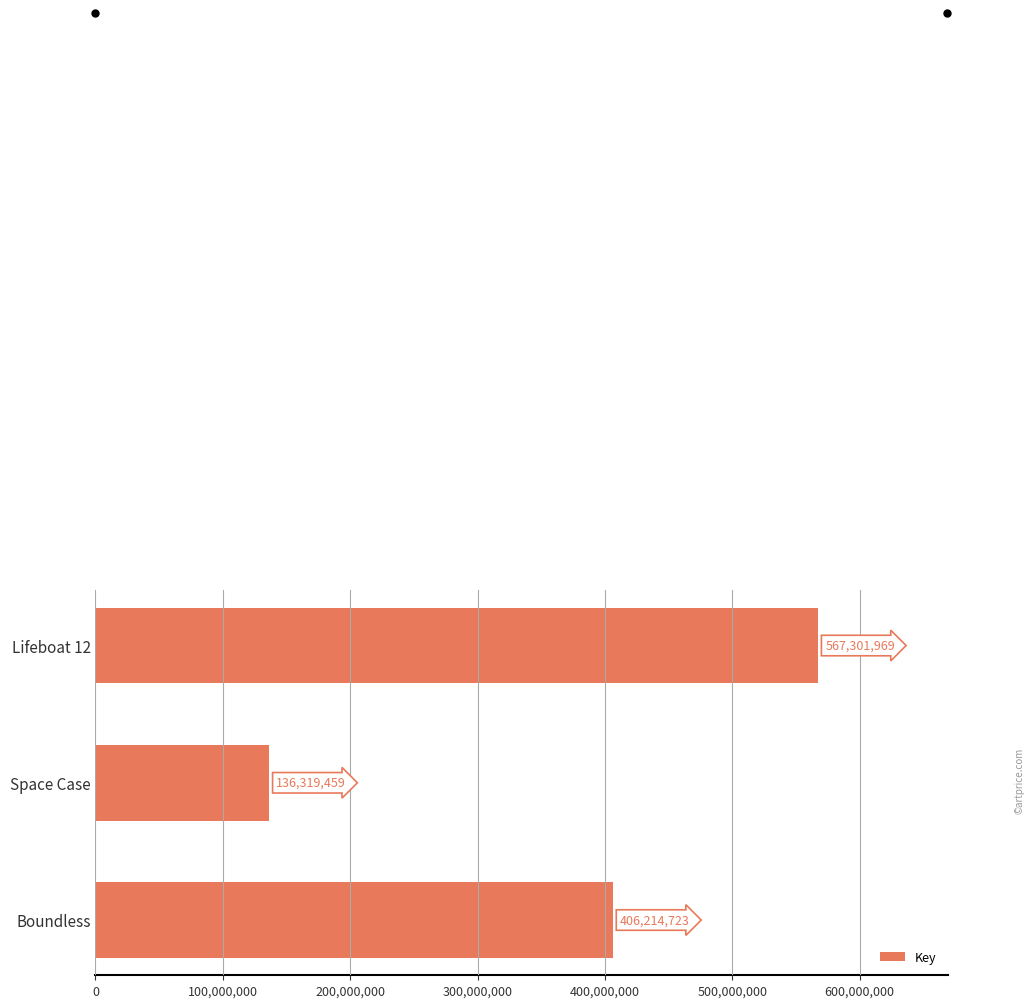

Are the bars horizontal?

Yes